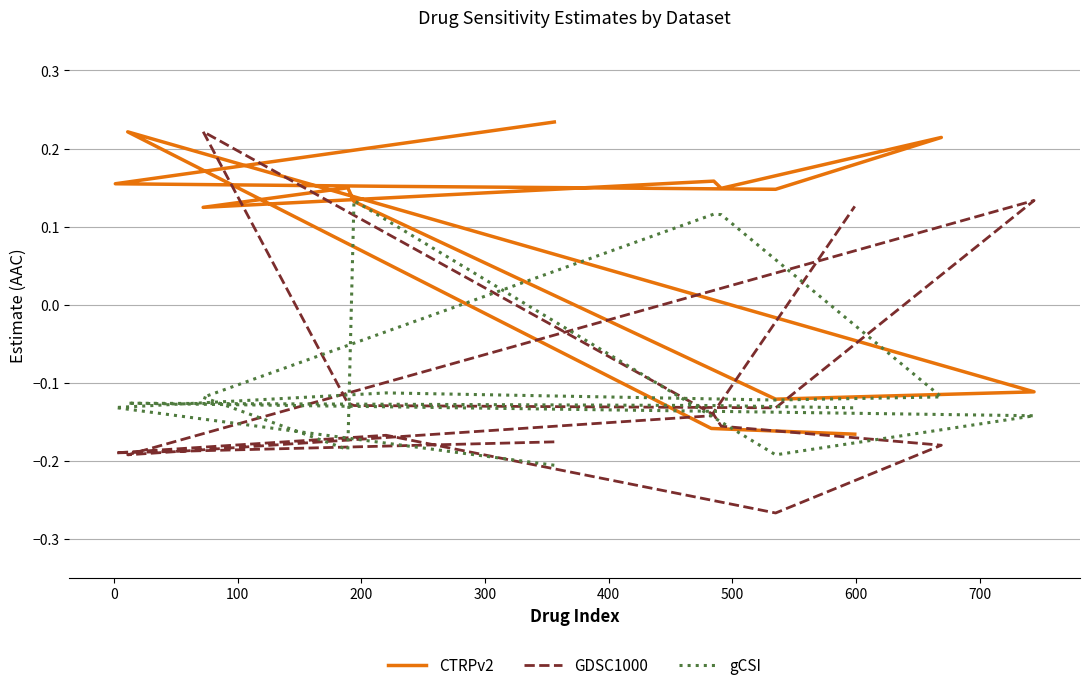

What is the smallest value displayed?

-0.3